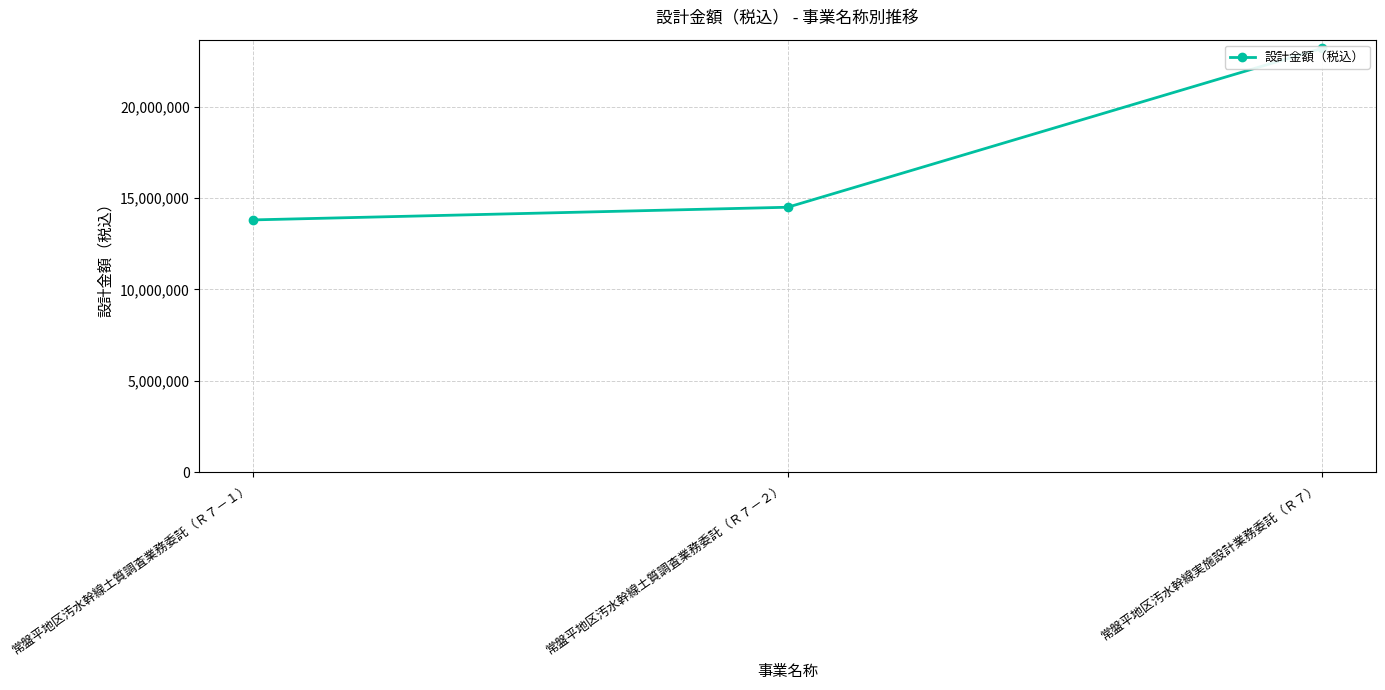

What is the difference between the maximum and second lowest values?

8701000